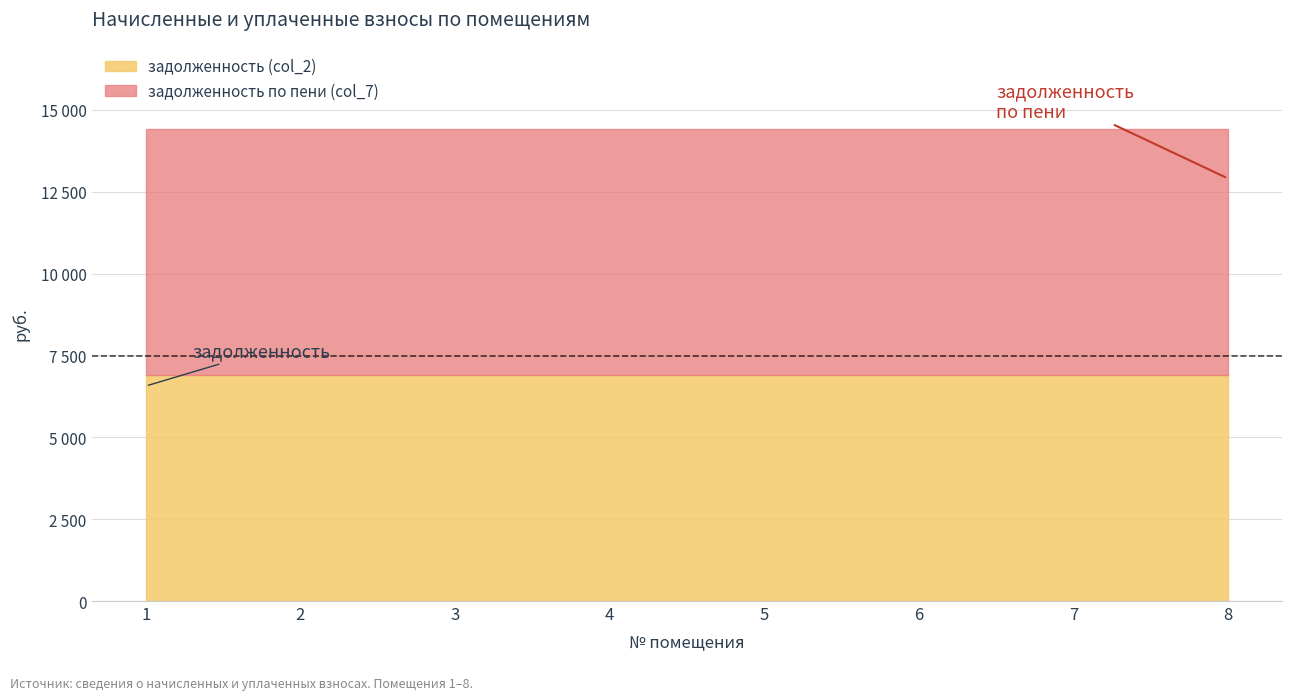

Which series changed the most between 2 and 6?

задолженность (col_2)